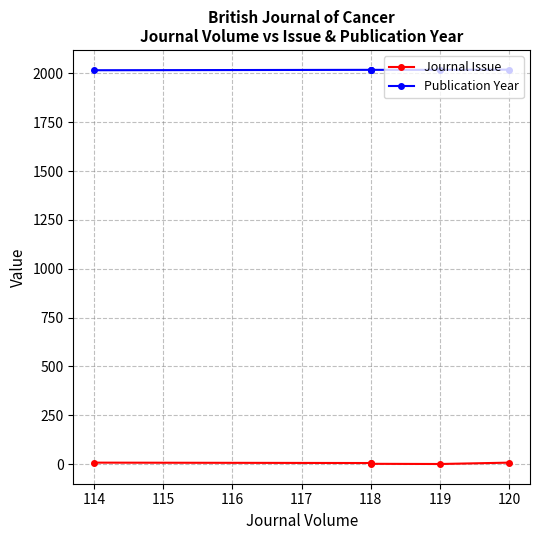

Reading left to right, transcribe all the data shown in this chart.

Journal Issue: 8	6	6	2	1	8
Publication Year: 2016	2018	2018	2018	2018	2019